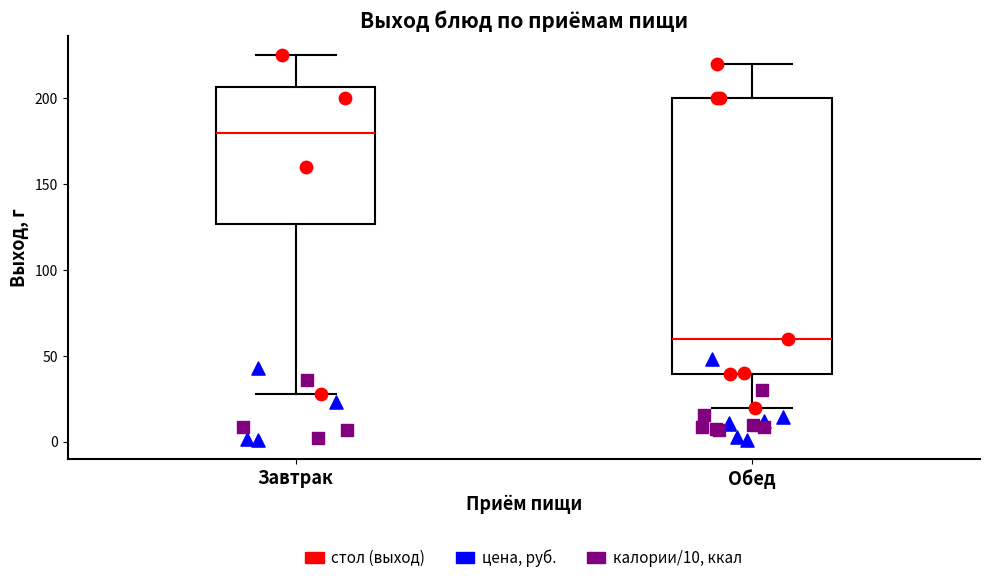

Which box's median line is the highest?

Завтрак